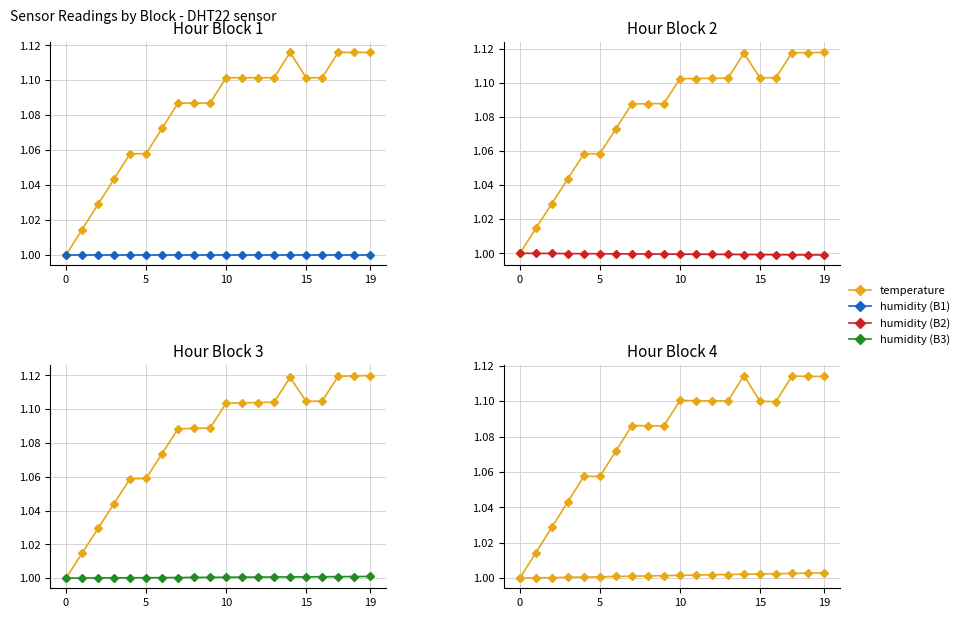

Is it true that humidity equals 1.7 at 8?

False